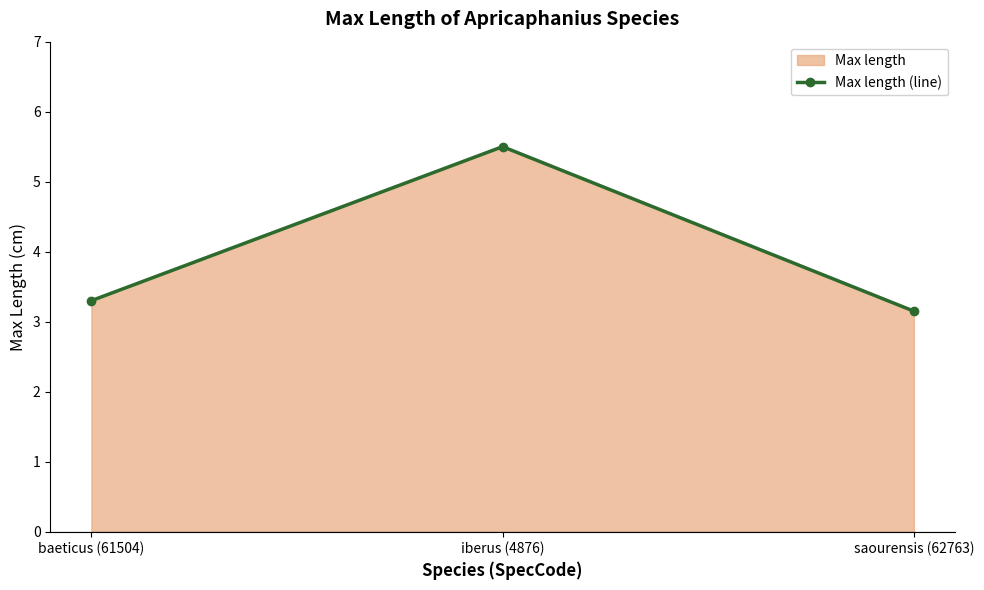

The value at baeticus (61504) is 3.3. True or false?

True